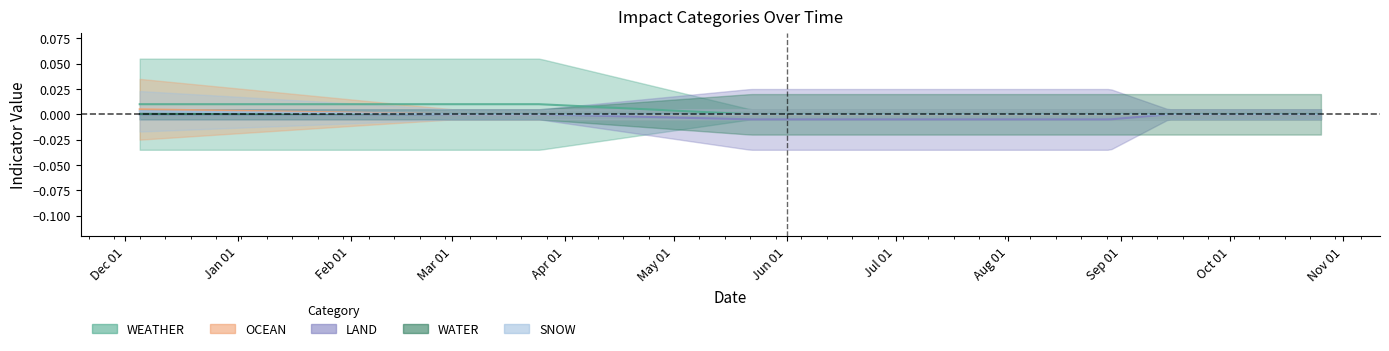

The value of SNOW at 2023-08-29 is 0. True or false?

True